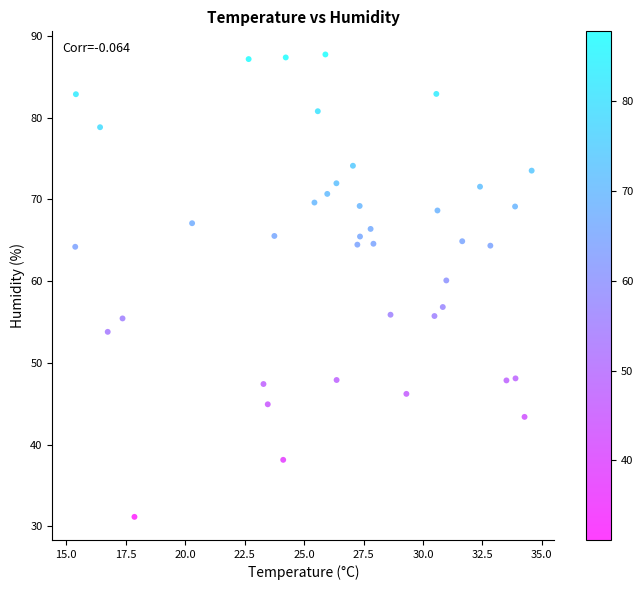

What is the range of X values (max minus min)?

19.2